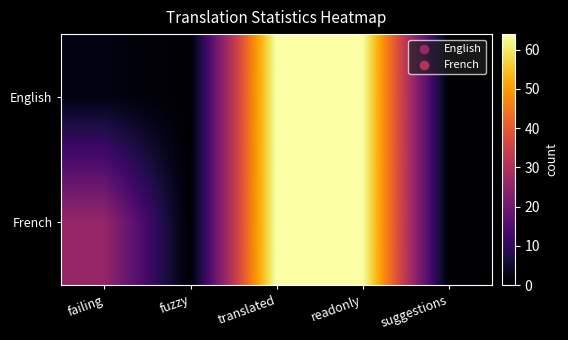

Reading right to left, what are all the values shown in this chart?

English: suggestions=0	readonly=64	translated=64	fuzzy=0	failing=2
French: suggestions=0	readonly=64	translated=64	fuzzy=0	failing=26